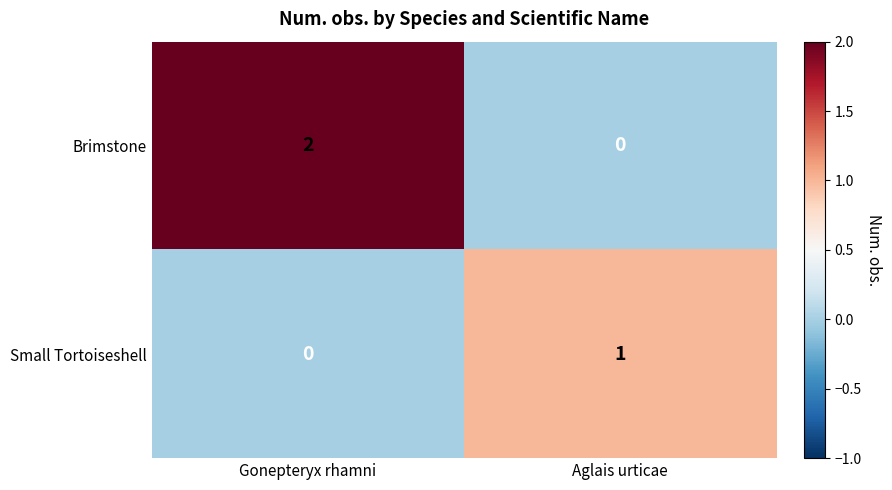

What is the greatest value displayed?

2